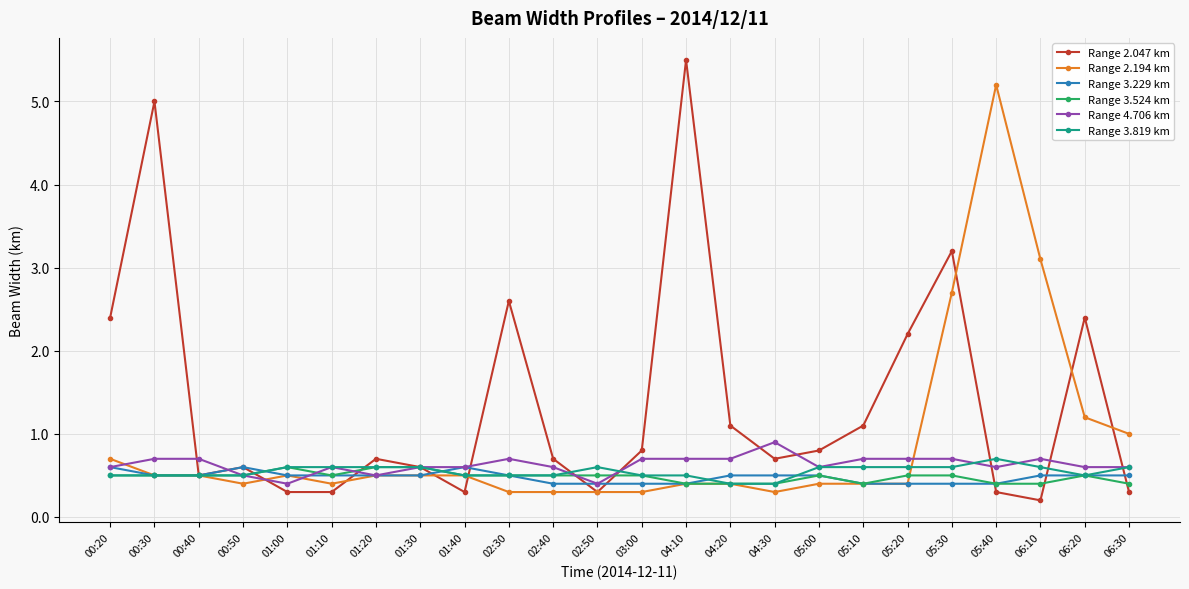

What are all the series names shown in the legend?

Range 2.047 km, Range 2.194 km, Range 3.229 km, Range 3.524 km, Range 4.706 km, Range 3.819 km